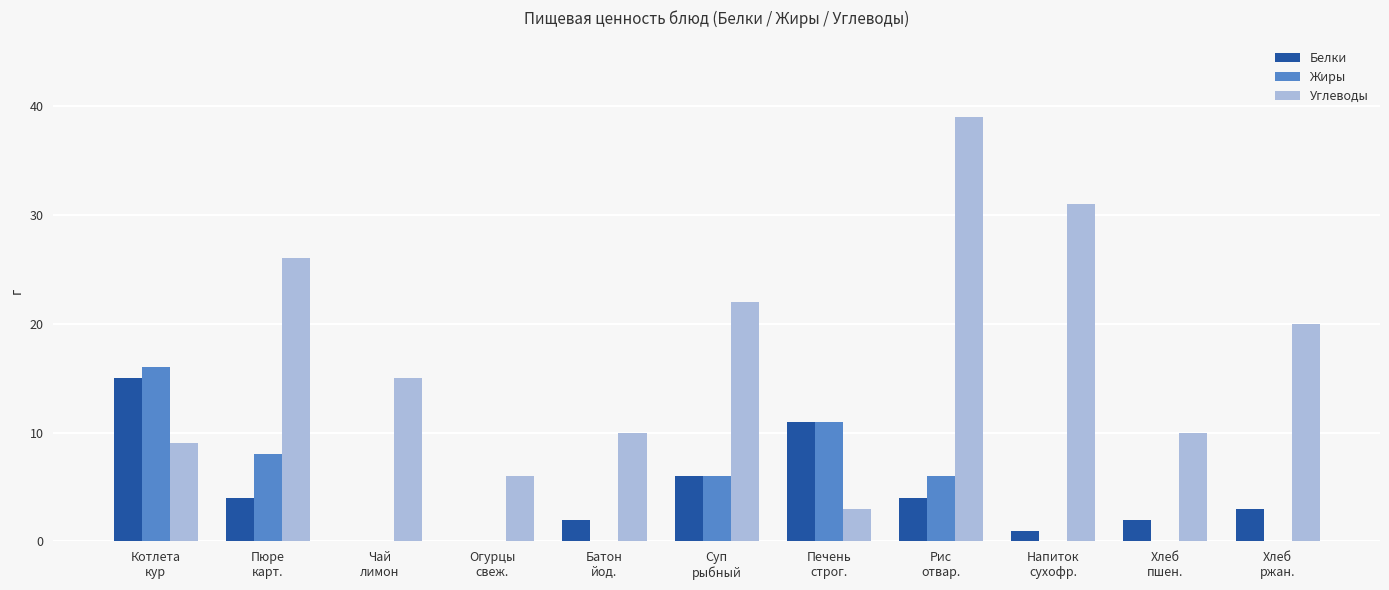

What is the greatest value displayed?

39